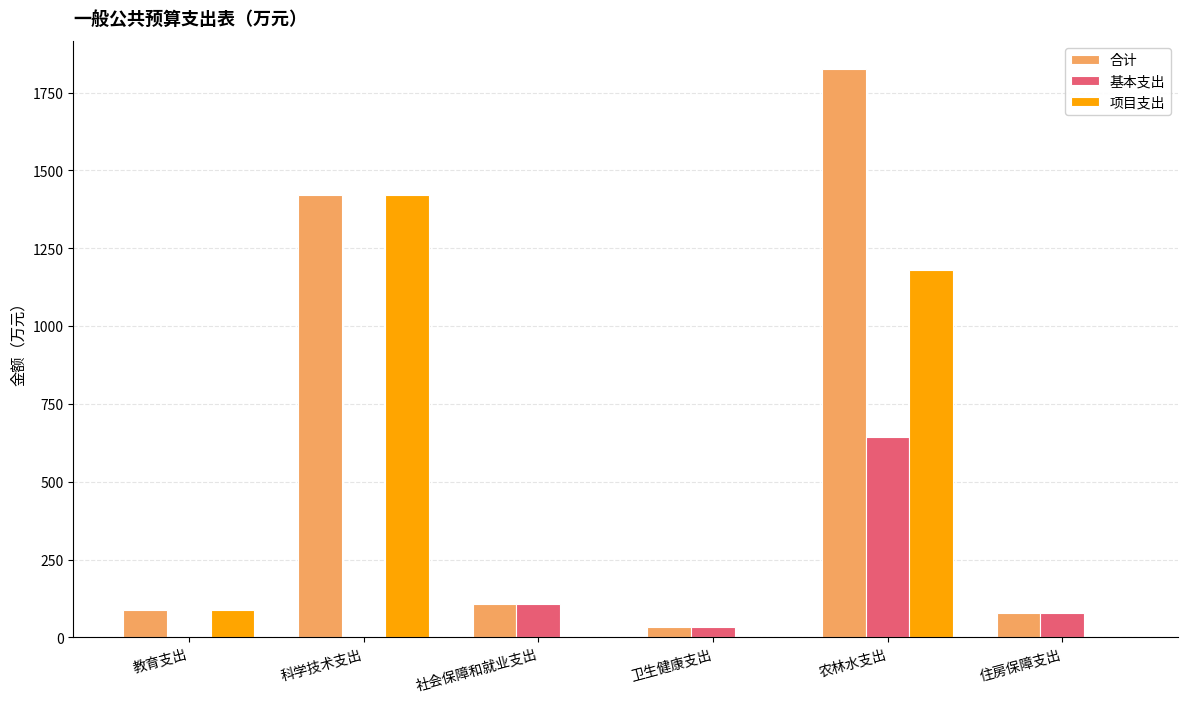

At which label does 合计 first exceed 106?

科学技术支出